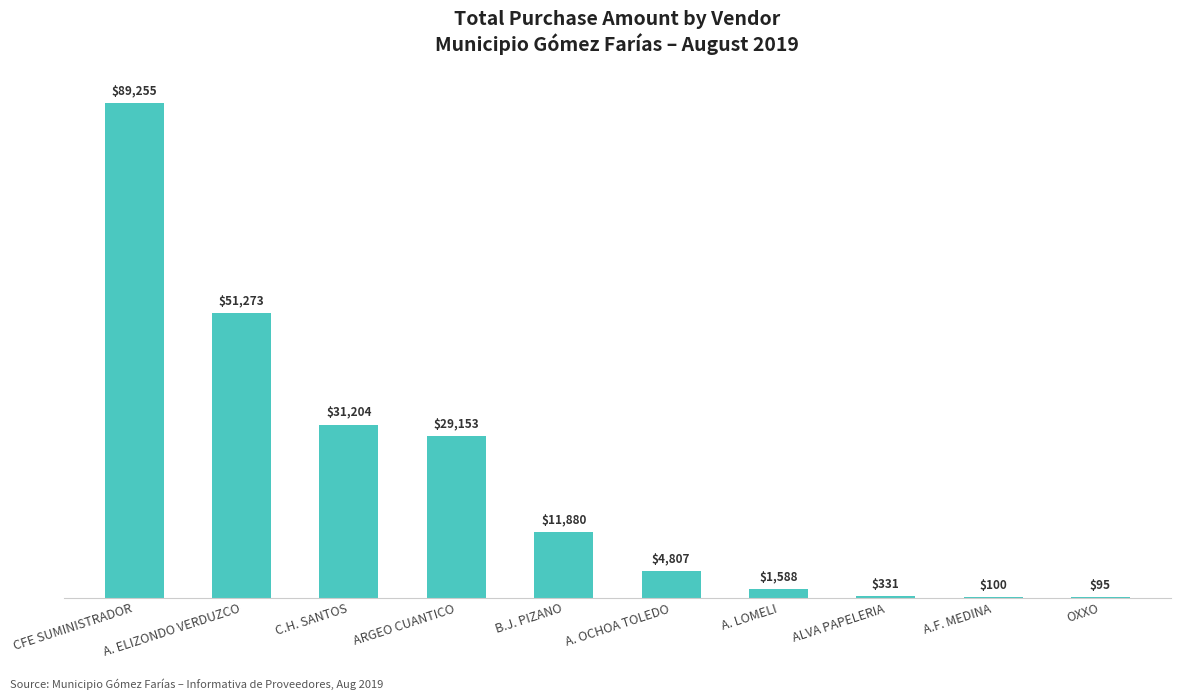

Is it true that the value at A. ELIZONDO VERDUZCO is 51273.1?

True